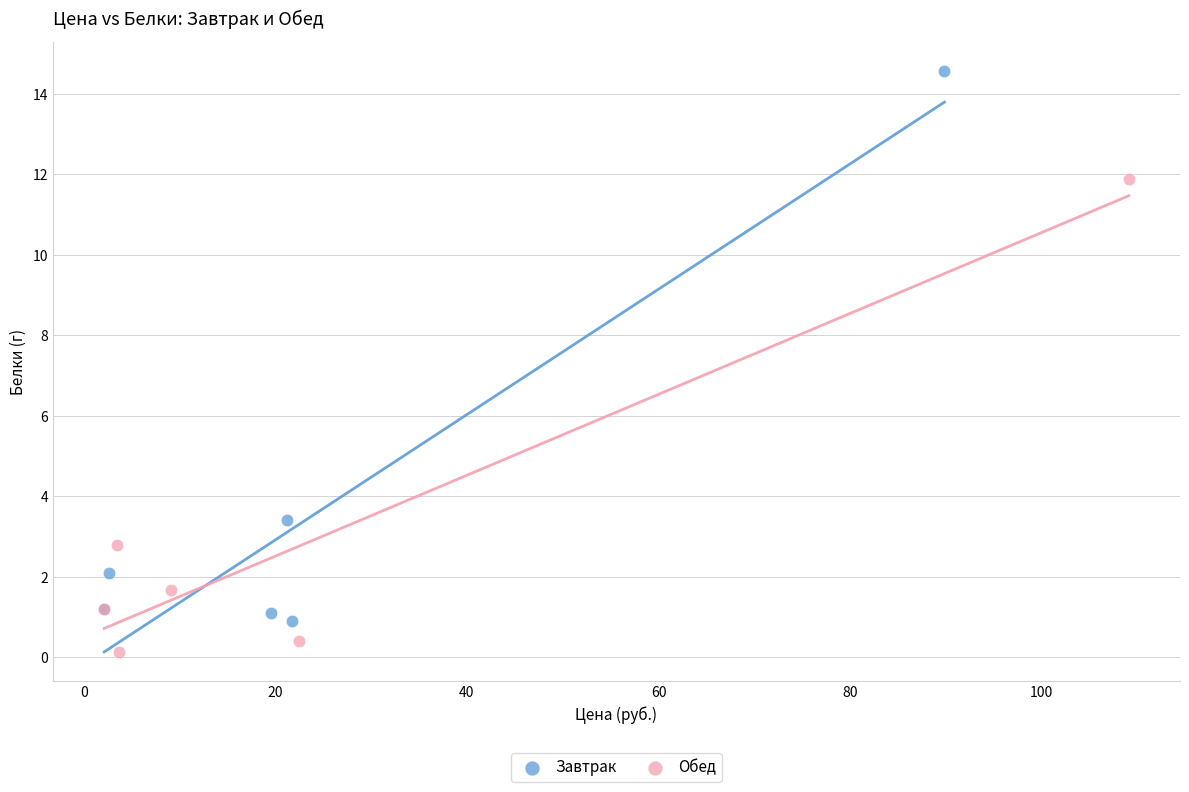

Which series reaches the maximum Y coordinate?

Завтрак